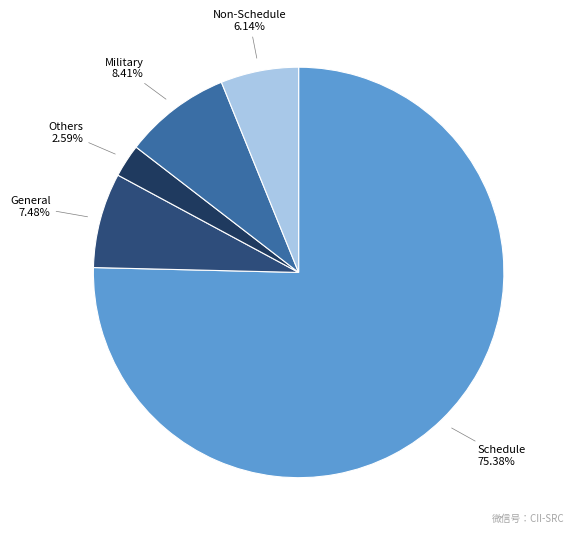

What is the majority slice?

Schedule